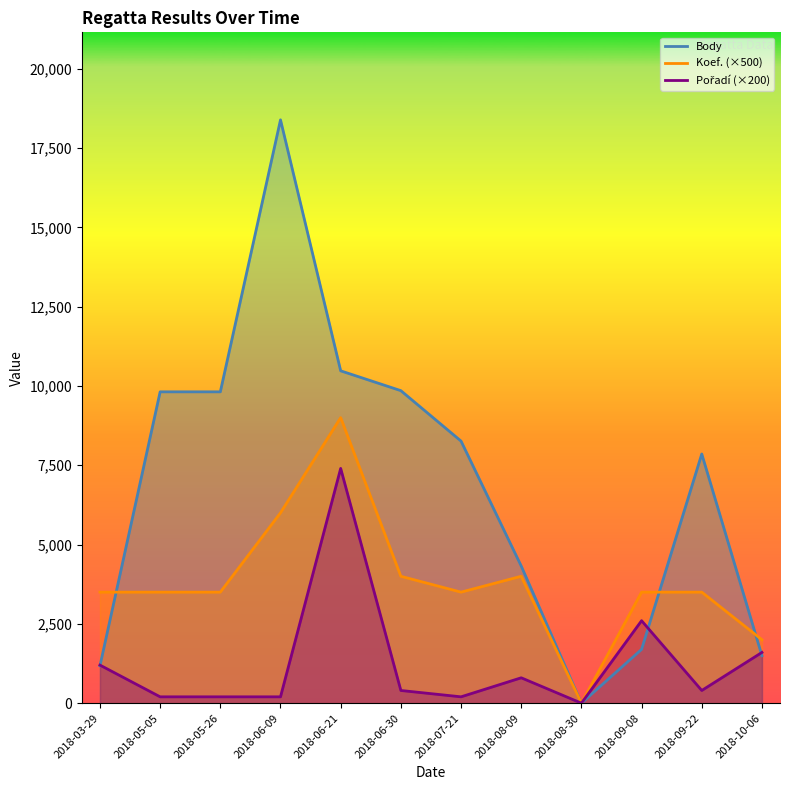

At which category is the sum across all series the highest?

2018-06-21